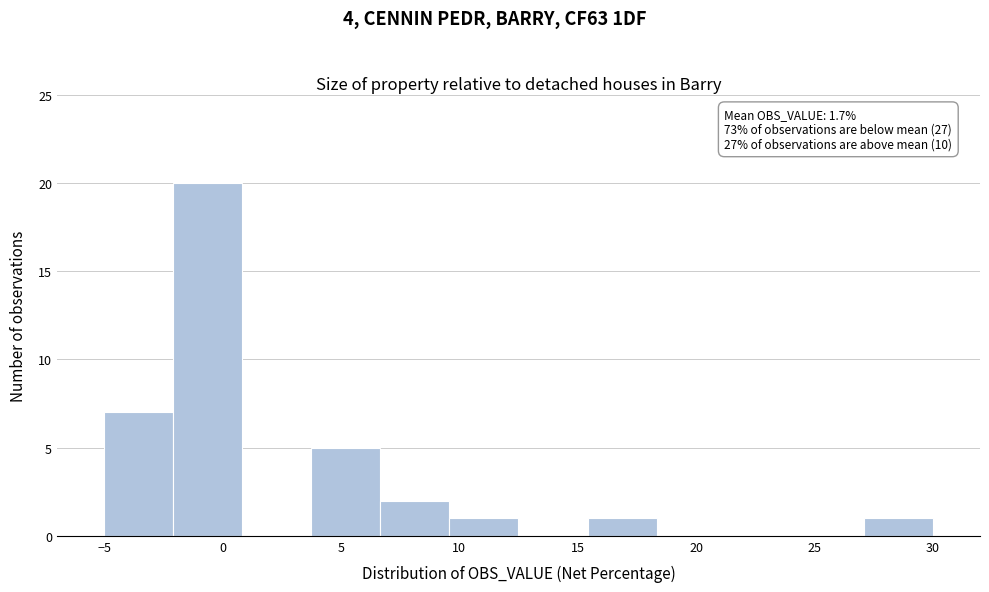

Which range on the x-axis has the tallest bar?

-2.0 to 1.0